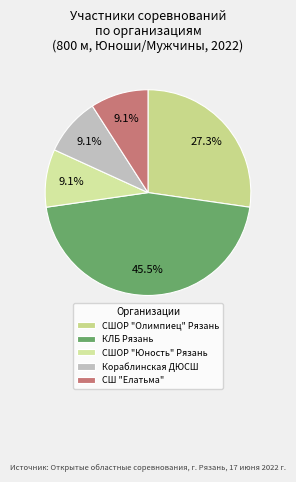

Which has a higher value, СШОР "Олимпиец" Рязань or КЛБ Рязань?

КЛБ Рязань